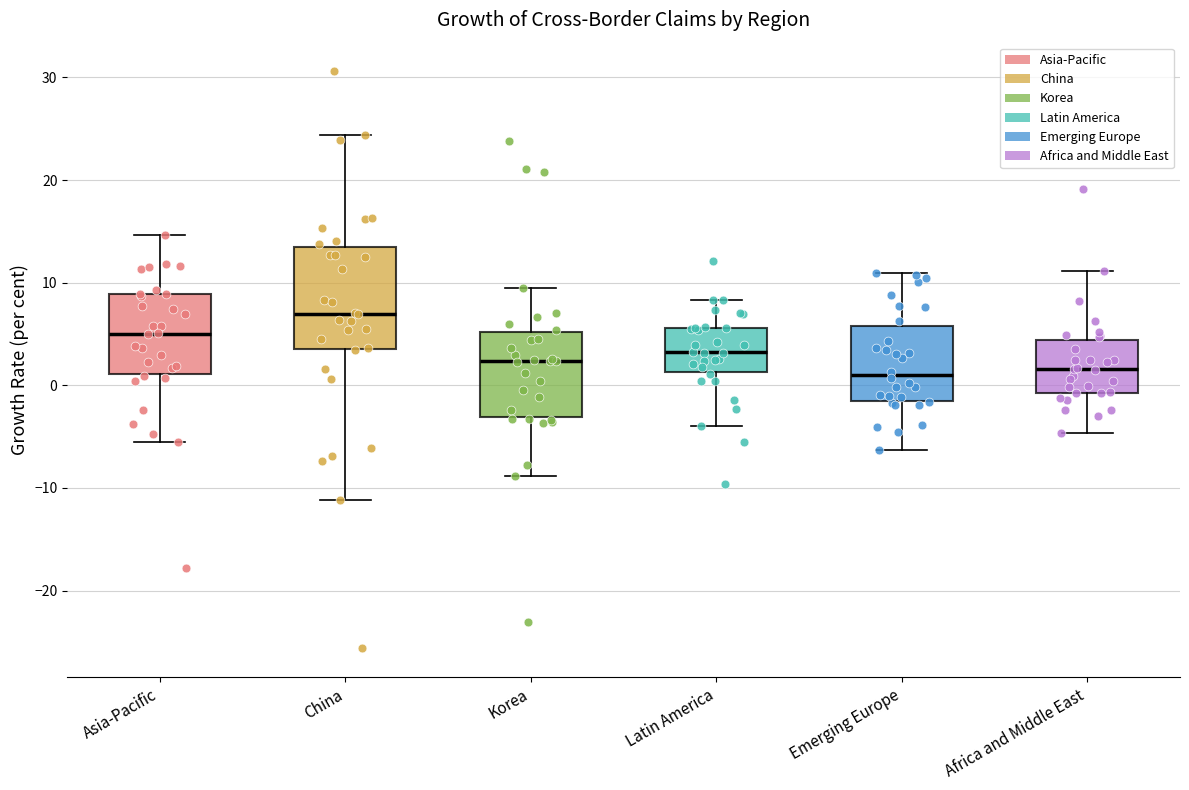

Reading left to right, transcribe this box plot: for each box, give where its median line is, the range the box spans, and where its two whiskers end, as read against the y-axis. The values are not printed on the chart, so give them approximately, as read against the axis.

Asia-Pacific: median 5, box 1 to 9, whiskers -5 to 15
China: median 7, box 4 to 13, whiskers -11 to 24
Korea: median 2, box -3 to 5, whiskers -9 to 10
Latin America: median 3, box 1 to 6, whiskers -4 to 8
Emerging Europe: median 1, box -1 to 6, whiskers -6 to 11
Africa and Middle East: median 2, box -1 to 4, whiskers -5 to 11